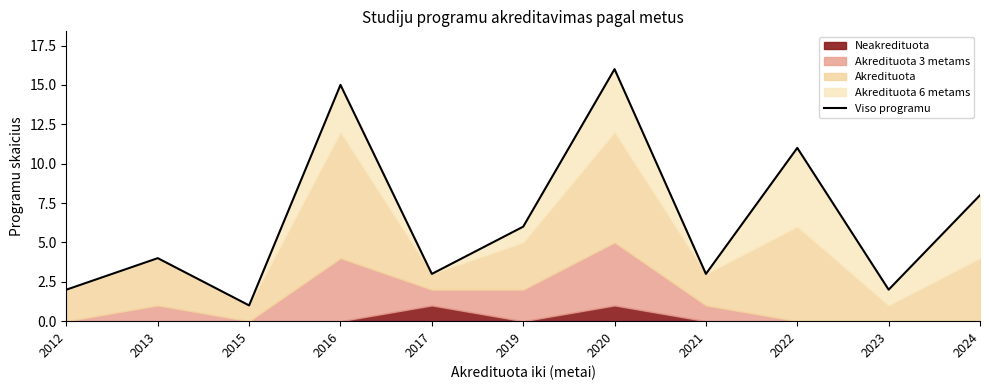

How many values are below 4?

5